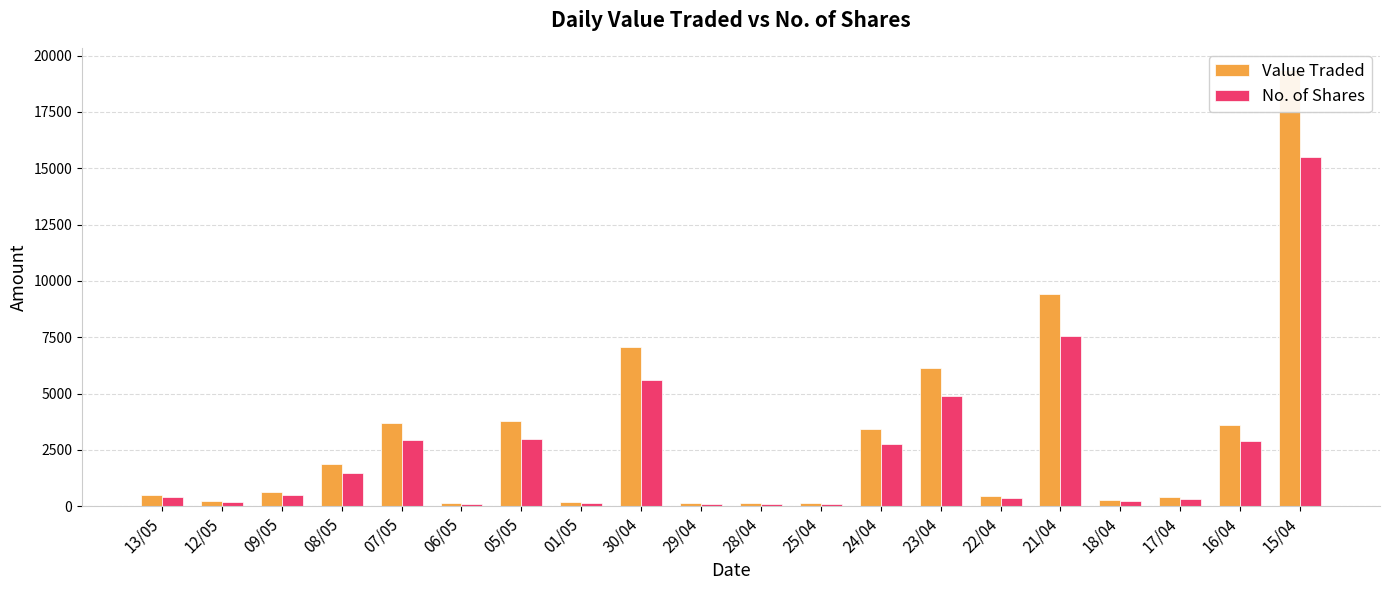

How many series are shown in this chart?

2